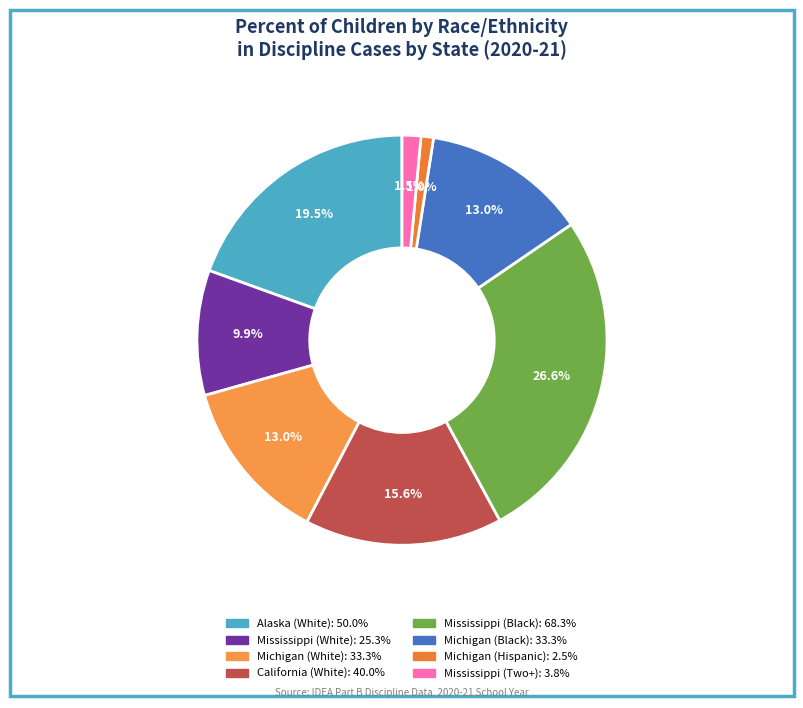

How many segments does this pie chart have?

8